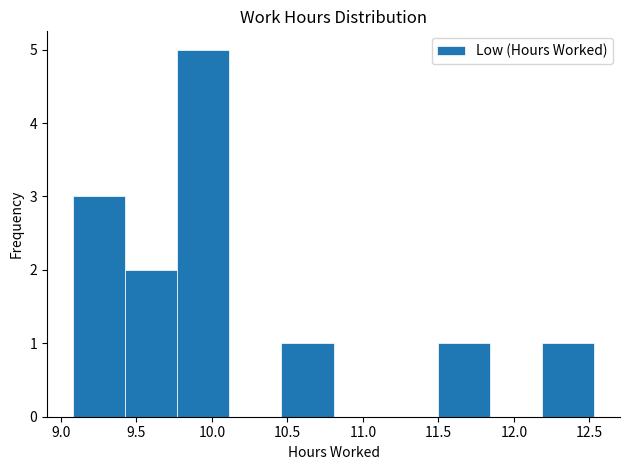

What is the height of the bar covering 10.460 to 10.805 on the x-axis? Neither the bar edges nor the heights are printed on the chart, so give them approximately, as read against the axes.

1